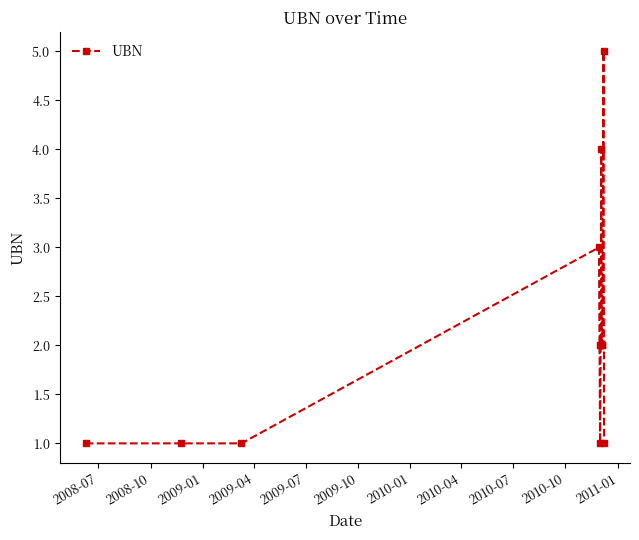

What is the maximum value shown in the chart?

5